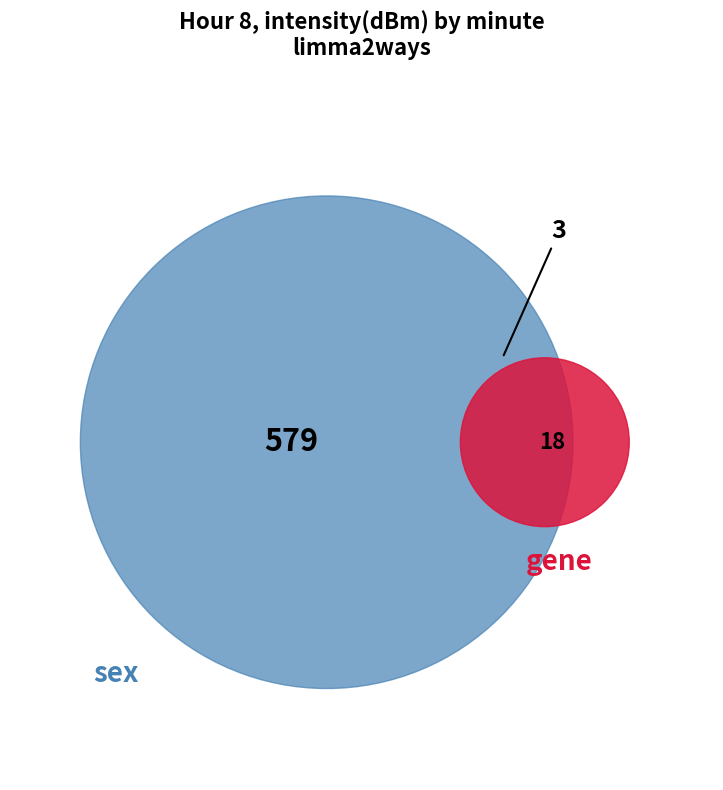

How many slices are in this pie chart?

2